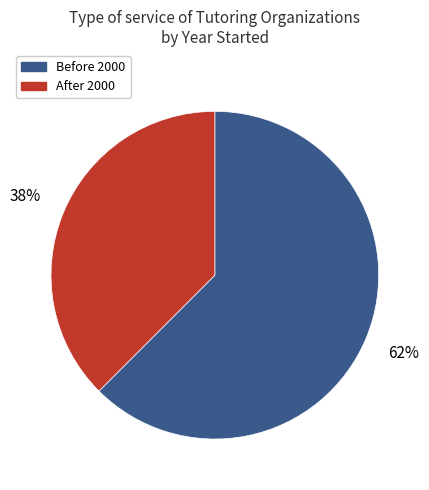

Does any single category account for the majority?

Yes